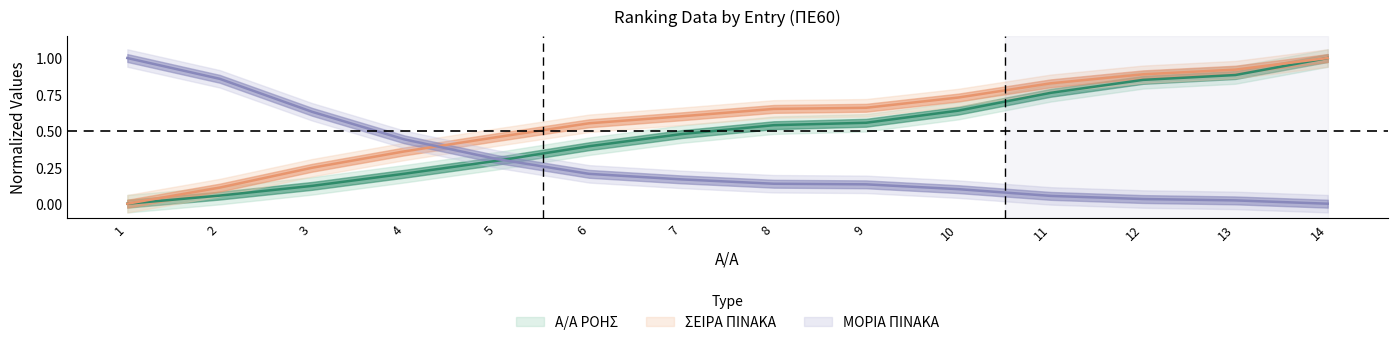

What is the maximum value shown in the chart?

1.0